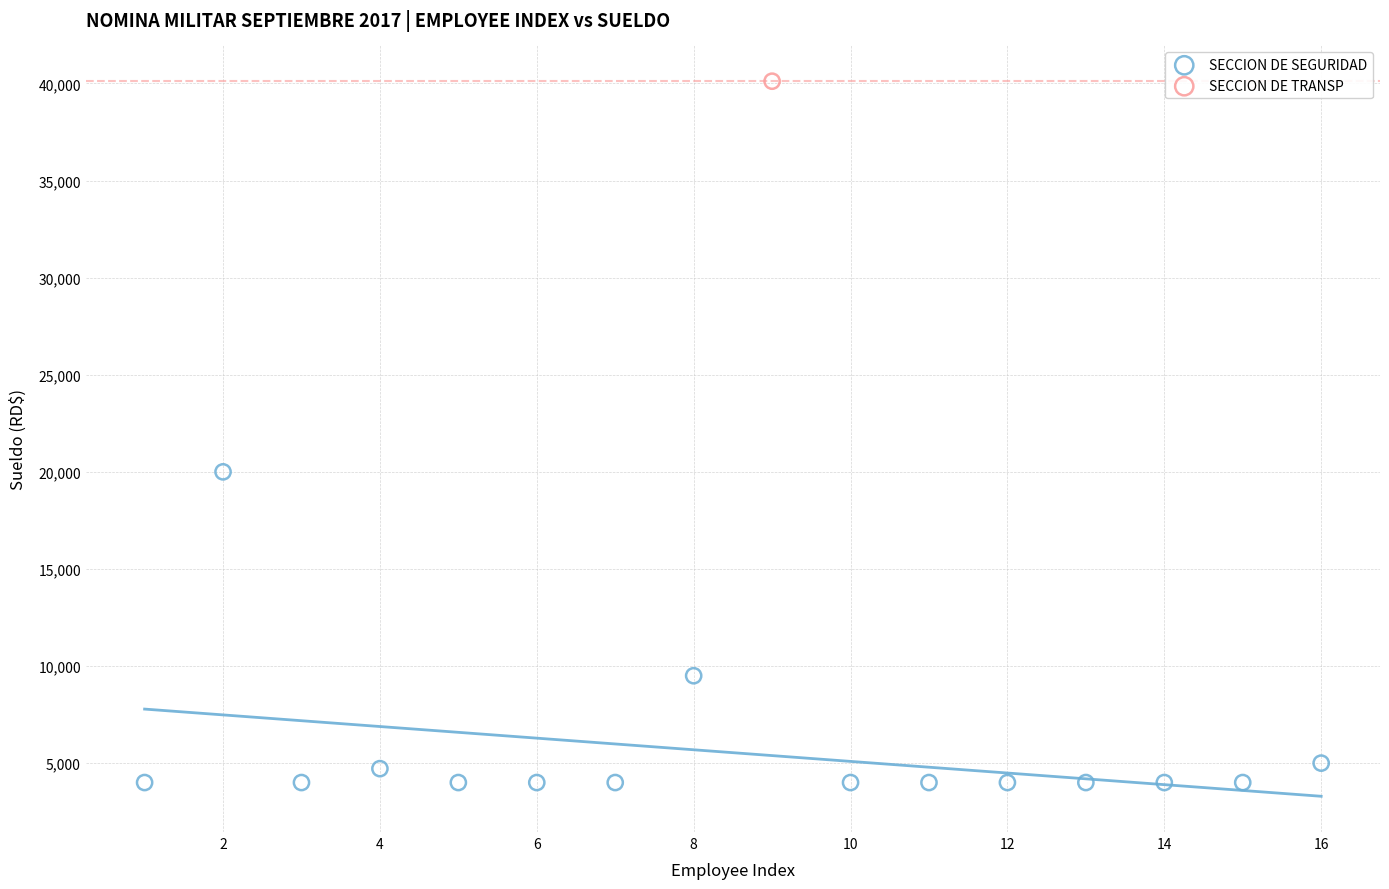

What are all the series names shown in the legend?

SECCION DE SEGURIDAD, SECCION DE TRANSP